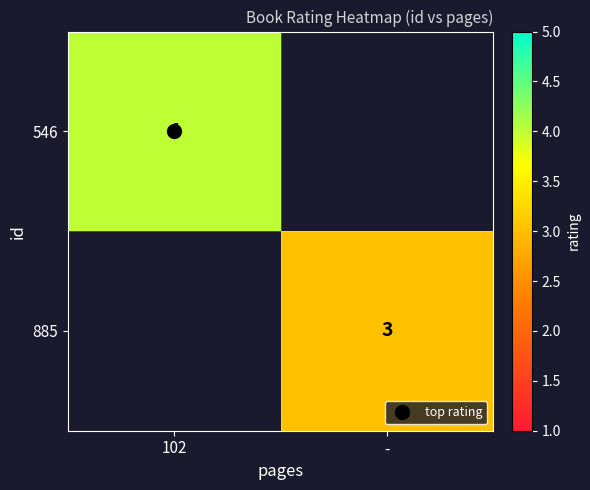

Where is 546 nearest to the value 4?

102